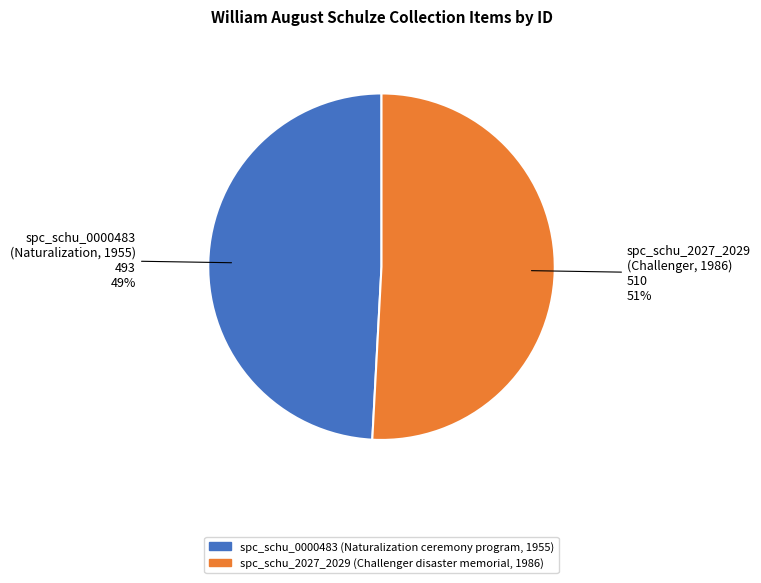

The spc_schu_2027_2029 (Challenger disaster memorial, 1986) slice represents 51% of the pie. True or false?

True